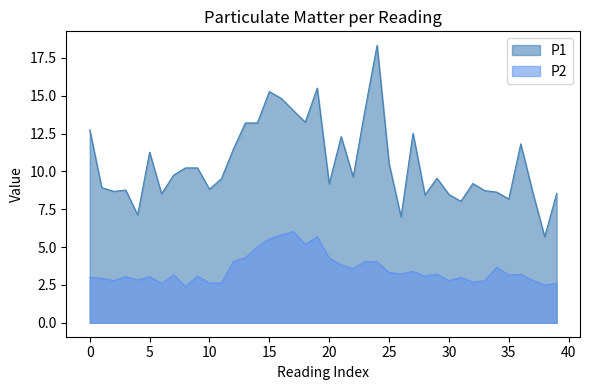

What is the total value across all series at 35?

11.3